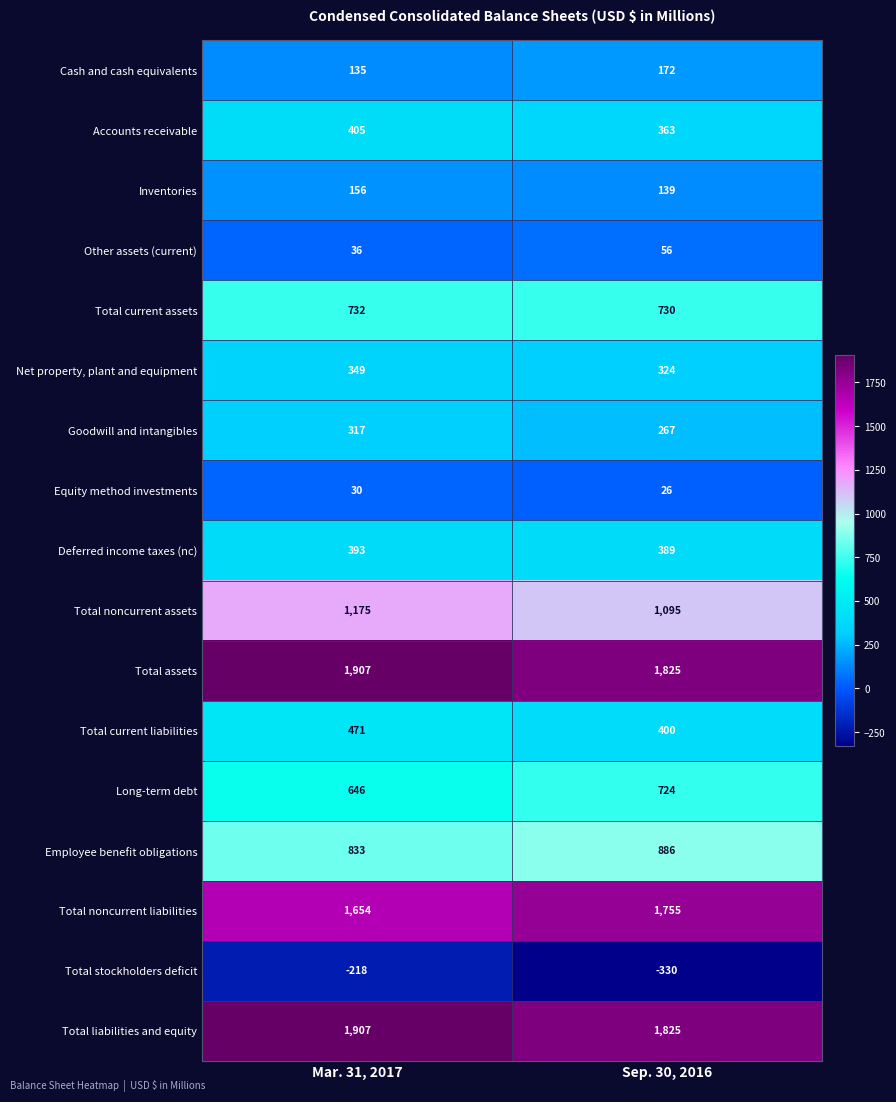

Which category has the highest value across all series?

Mar. 31, 2017